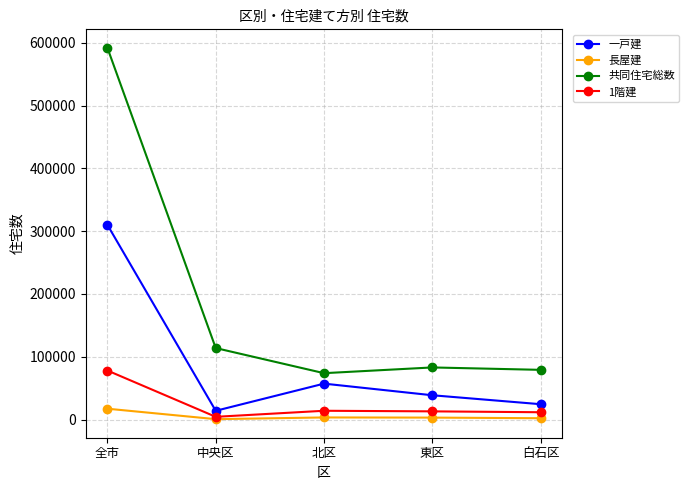

Where is the first local maximum for 一戸建?

北区